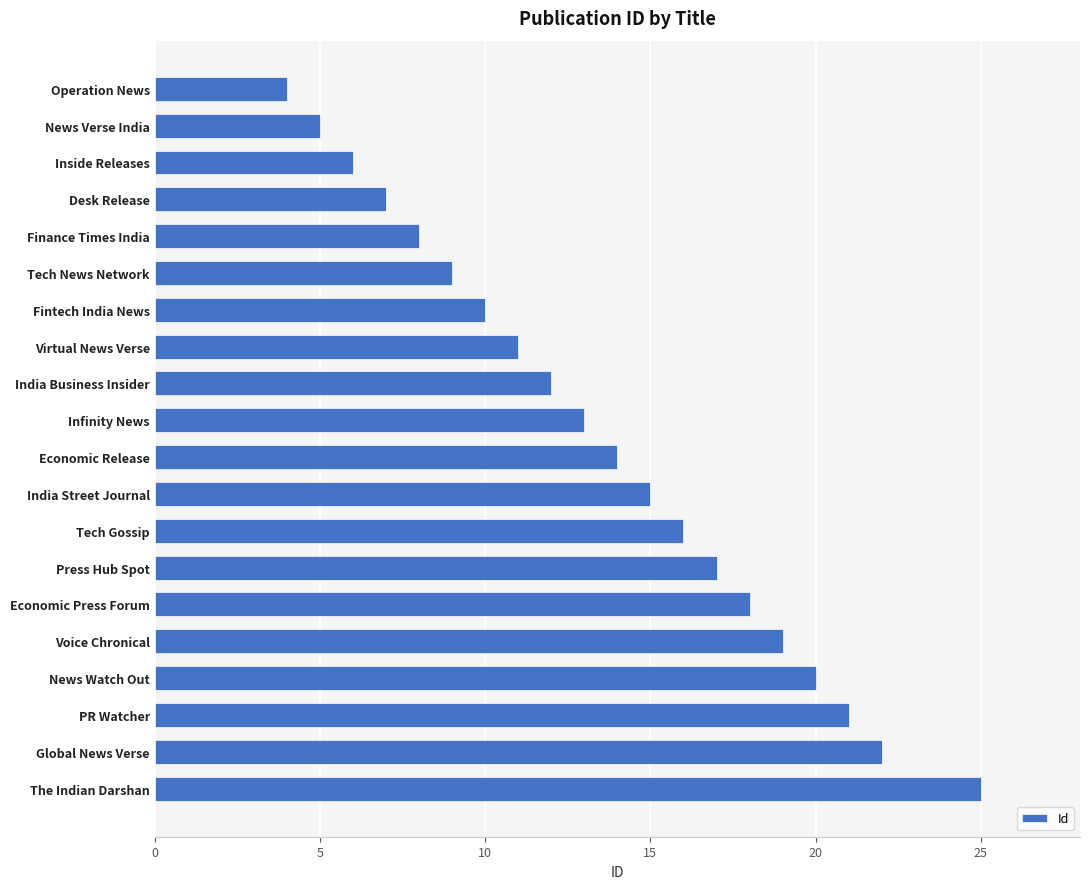

Approximately how many times larger is the value at Desk Release compared to India Business Insider?

0.6